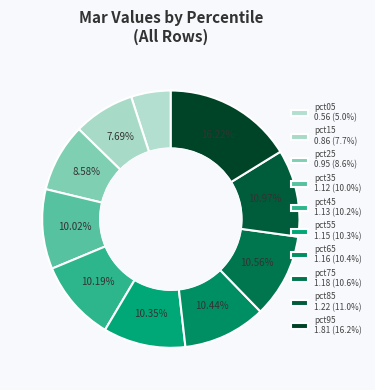

Count the number of slices in the pie.

10